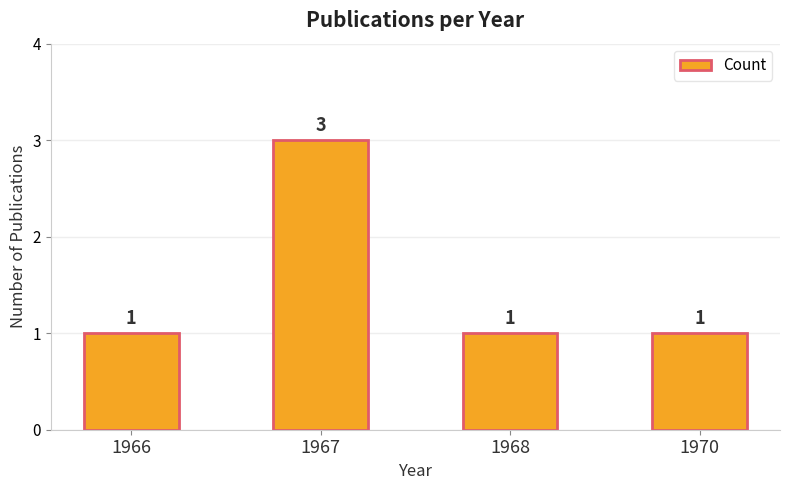

What is the greatest value displayed?

3